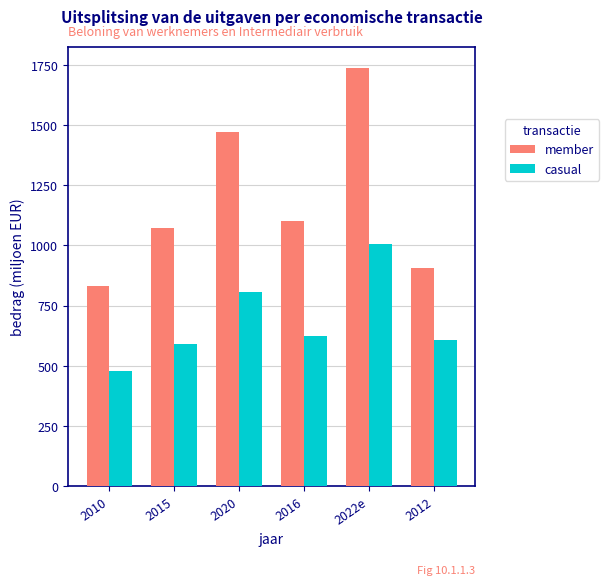

Reading left to right, extract all data points from this chart.

member: 833.2	1071.9	1473.5	1103.4	1737.6	908.3
casual: 477.6	588.8	806.2	624.4	1004.6	607.2